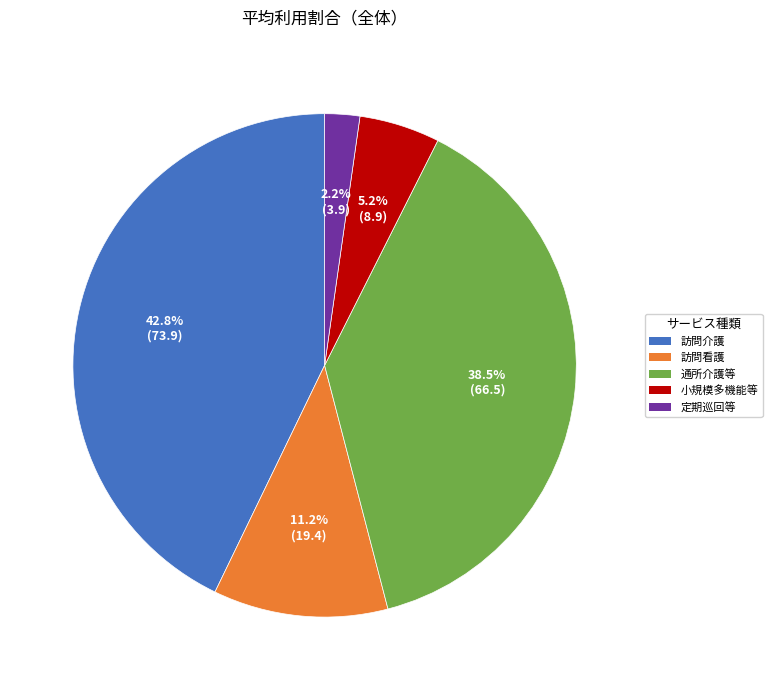

Is there a majority slice in this chart?

No